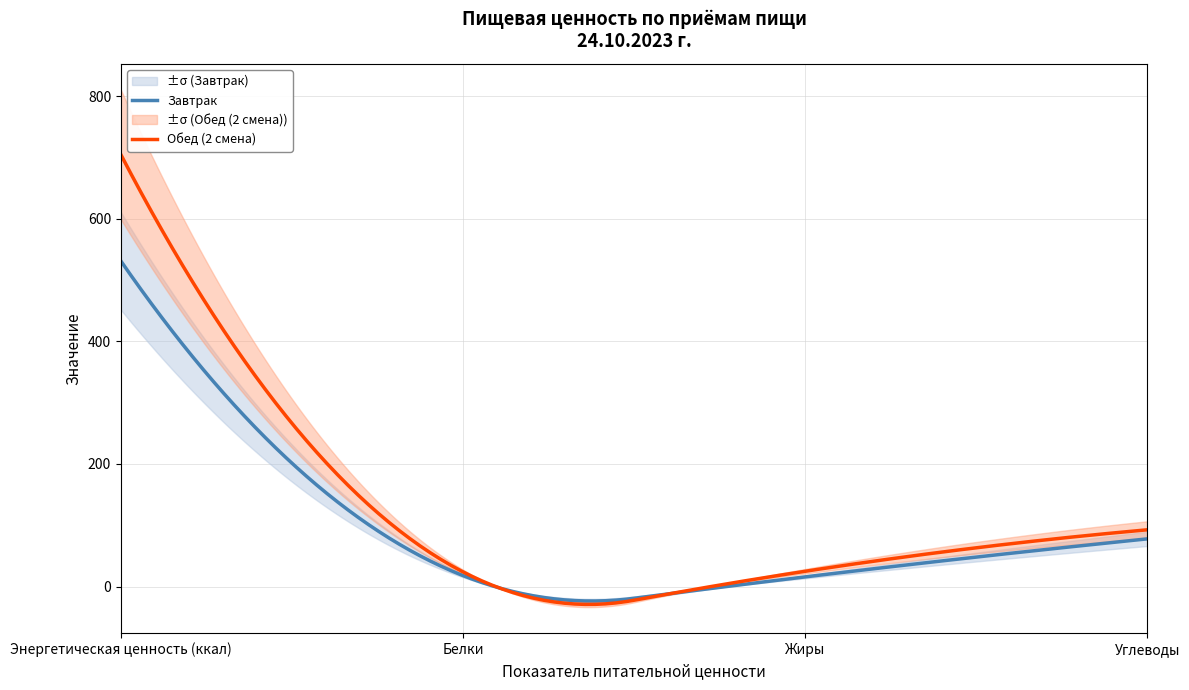

Is the value of Обед (2 смена) at Энергетическая ценность (ккал) greater than the value of Завтрак at Жиры?

Yes